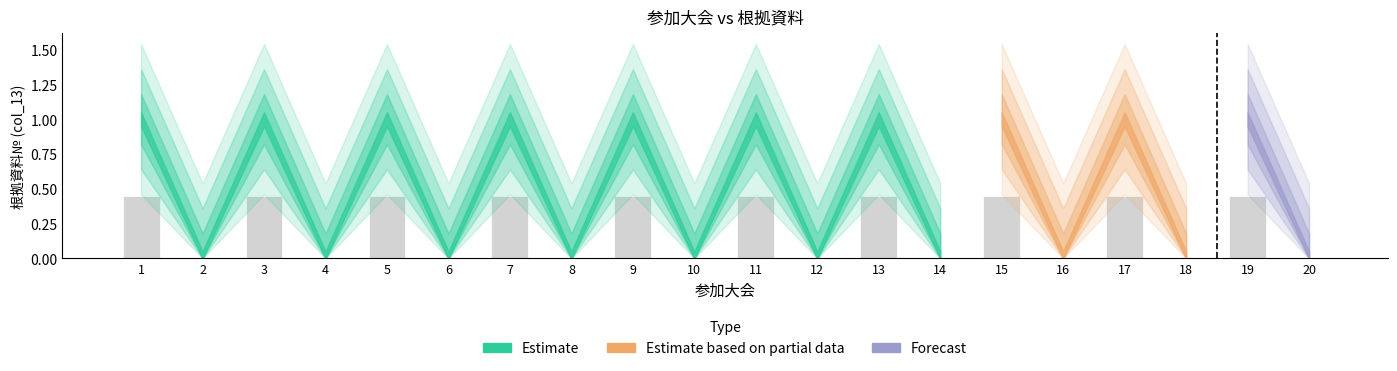

What is the sum of the values at 1 and 5?

0.9